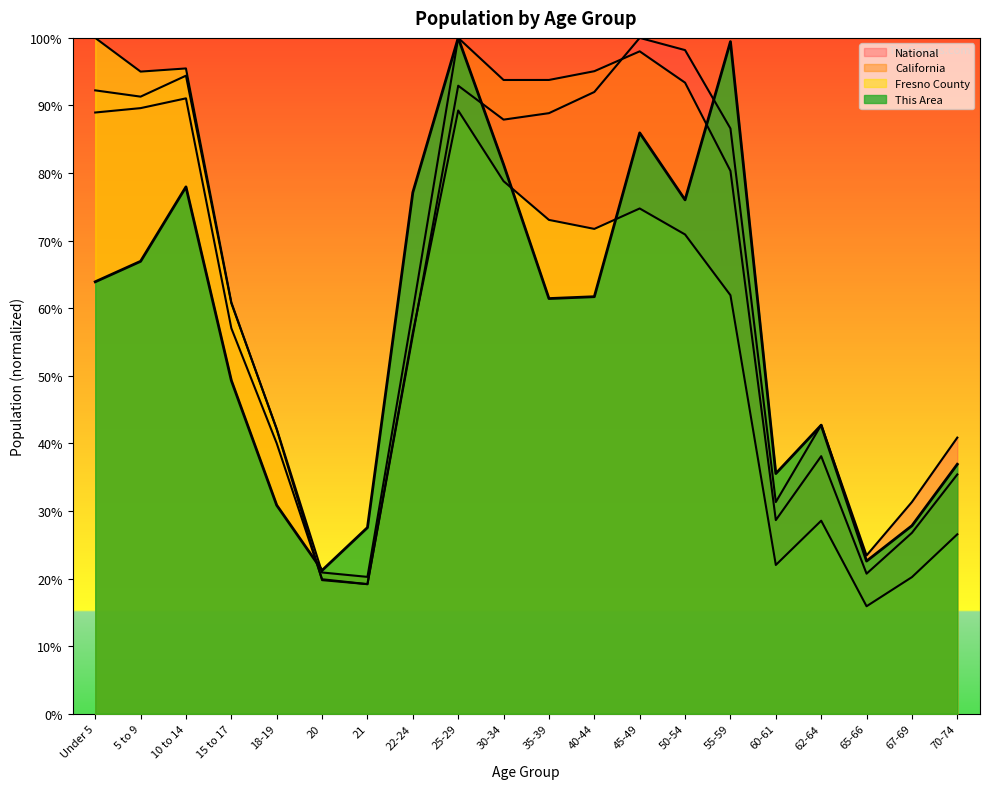

Which series has the largest total across all categories?

California